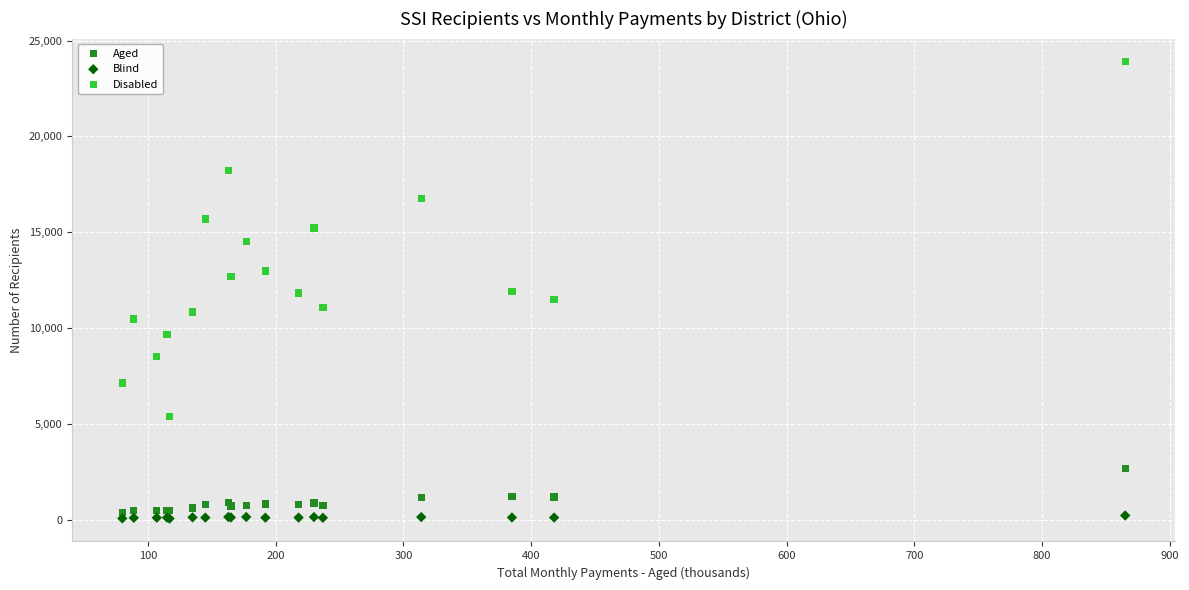

Which series reaches the maximum Y coordinate?

Disabled